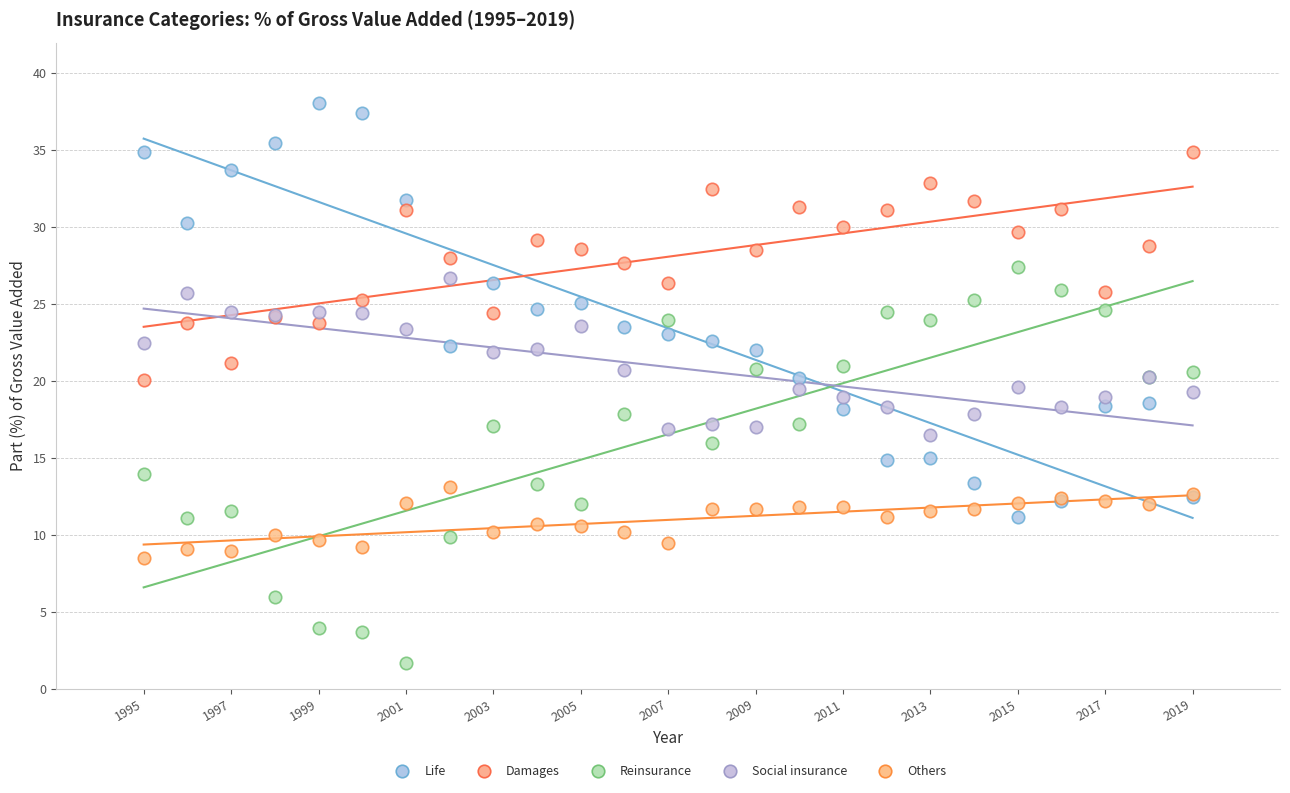

Which series contains the lowest Y value?

Reinsurance